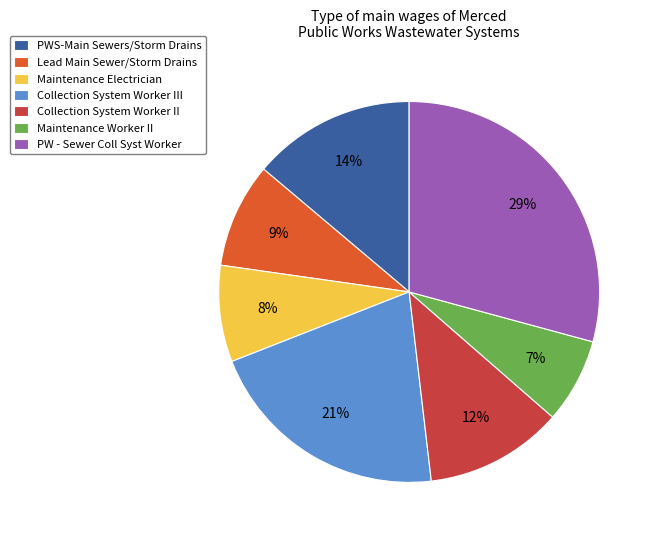

What is the largest slice in the pie chart?

PW - Sewer Coll Syst Worker